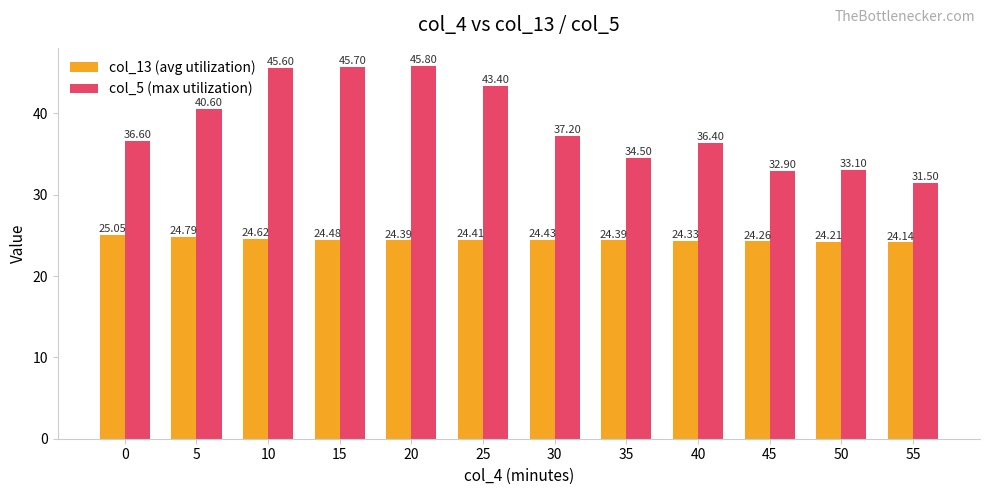

Rank the series by their maximum value, from highest to lowest.

col_5 (max utilization), col_13 (avg utilization)